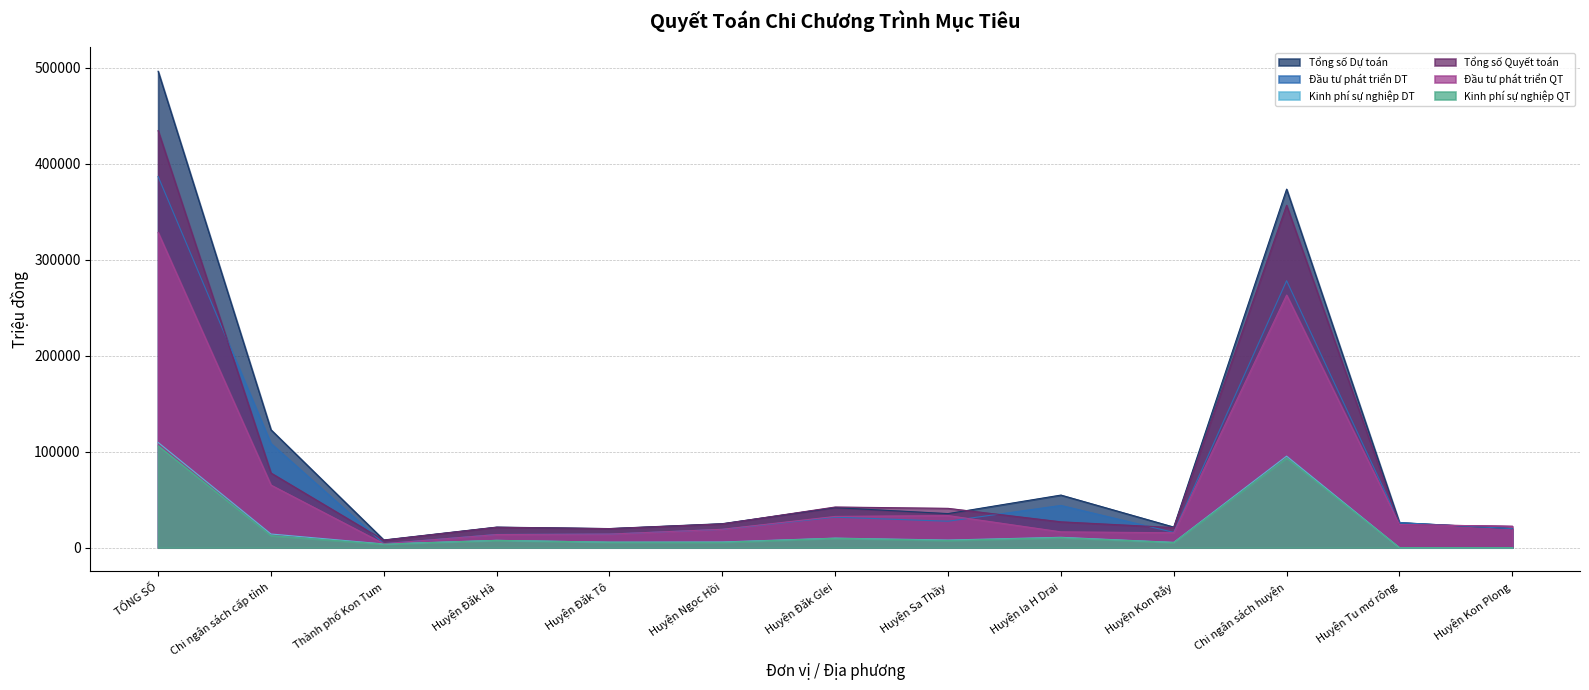

What is the label of the 6th point from the right?

Huyện Sa Thầy